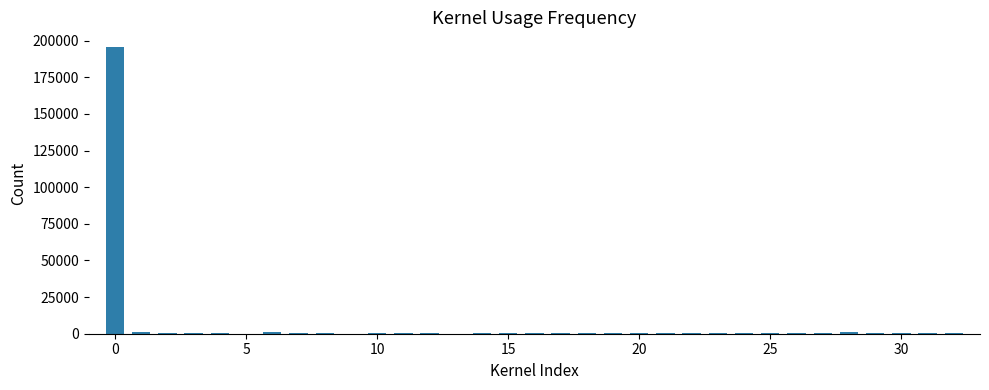

What is the sum of all values?

208552